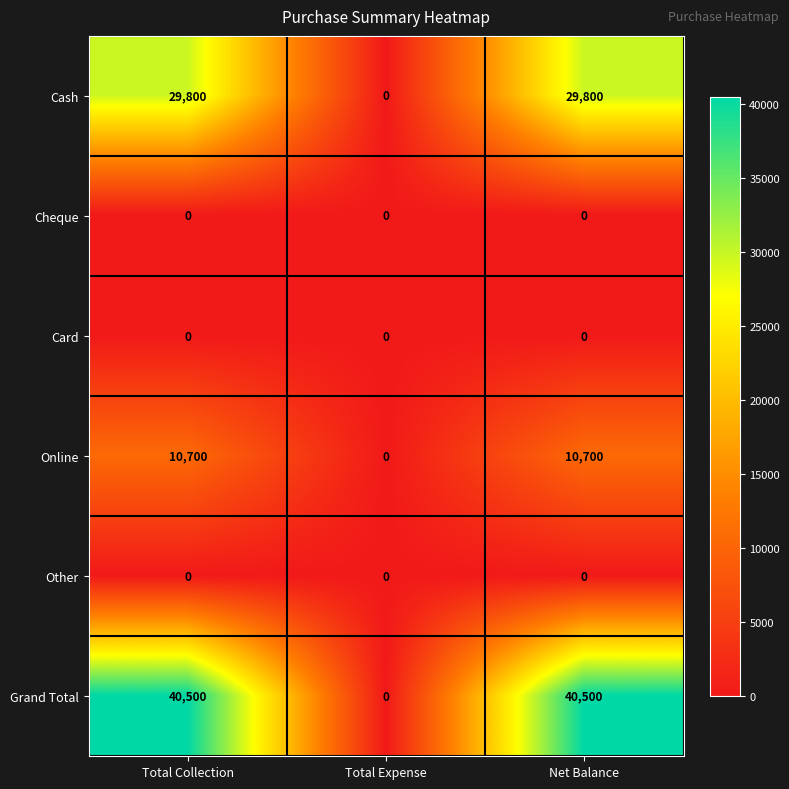

What is the difference between the Cash values at Total Expense and Net Balance?

29800